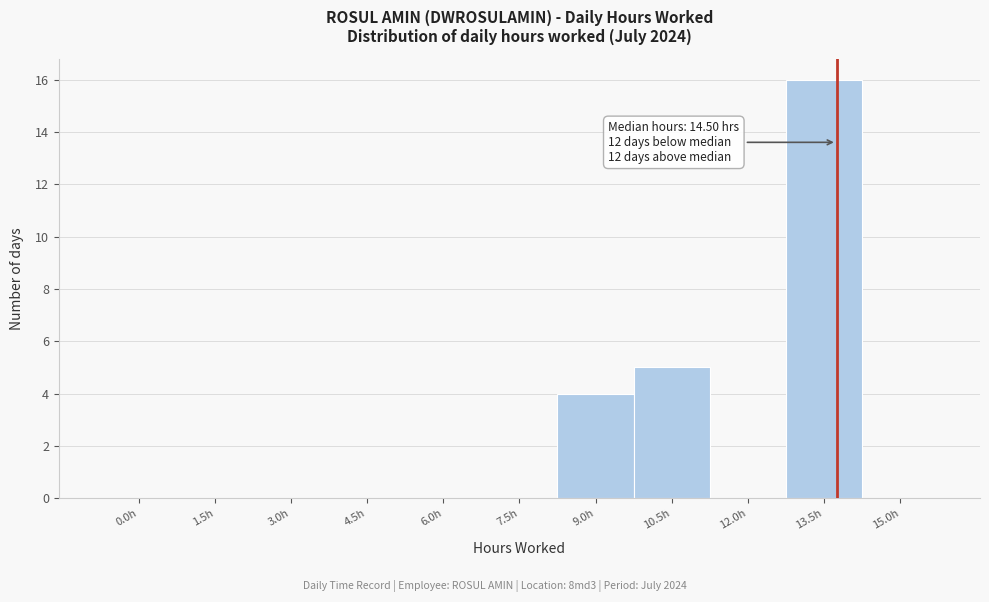

Reading left to right, what are all the values shown in this chart?

0.0h=0	1.5h=0	3.0h=0	4.5h=0	6.0h=0	7.5h=0	9.0h=4	10.5h=5	12.0h=0	13.5h=16	15.0h=0